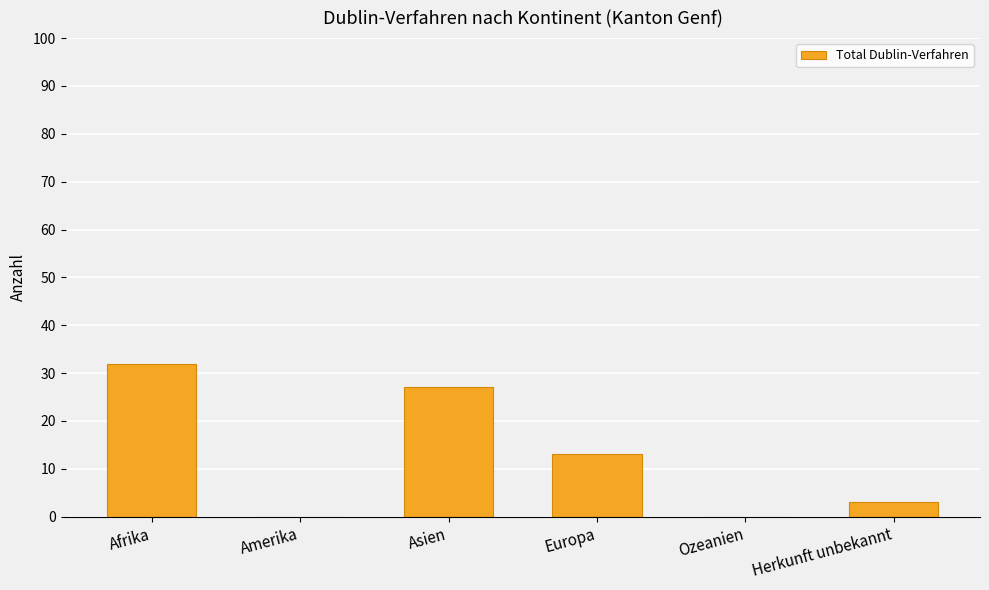

What is the maximum value shown in the chart?

32